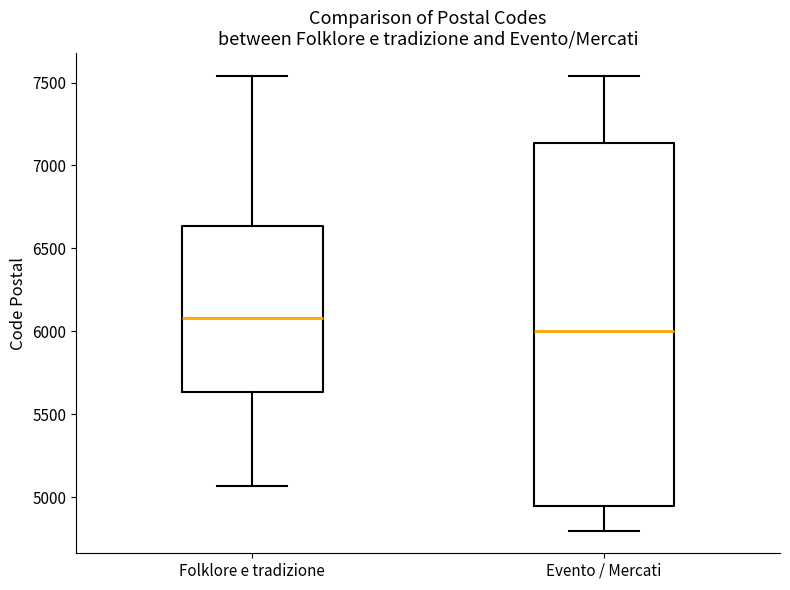

Reading left to right, transcribe this box plot: for each box, give where its median line is, the range the box spans, and where its two whiskers end, as read against the y-axis. The values are not printed on the chart, so give them approximately, as read against the axis.

Folklore e tradizione: median 6100, box 5650 to 6650, whiskers 5050 to 7550
Evento / Mercati: median 6000, box 4950 to 7150, whiskers 4800 to 7550